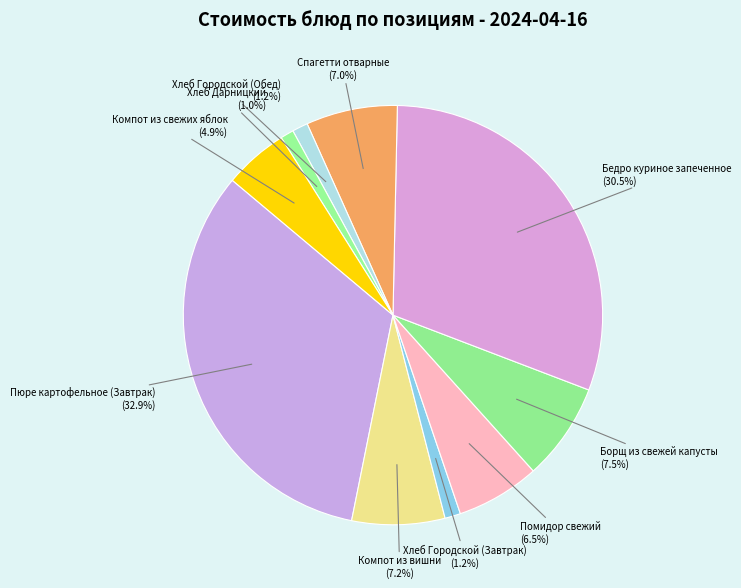

To the nearest percent, what is the average slice percentage?

10%